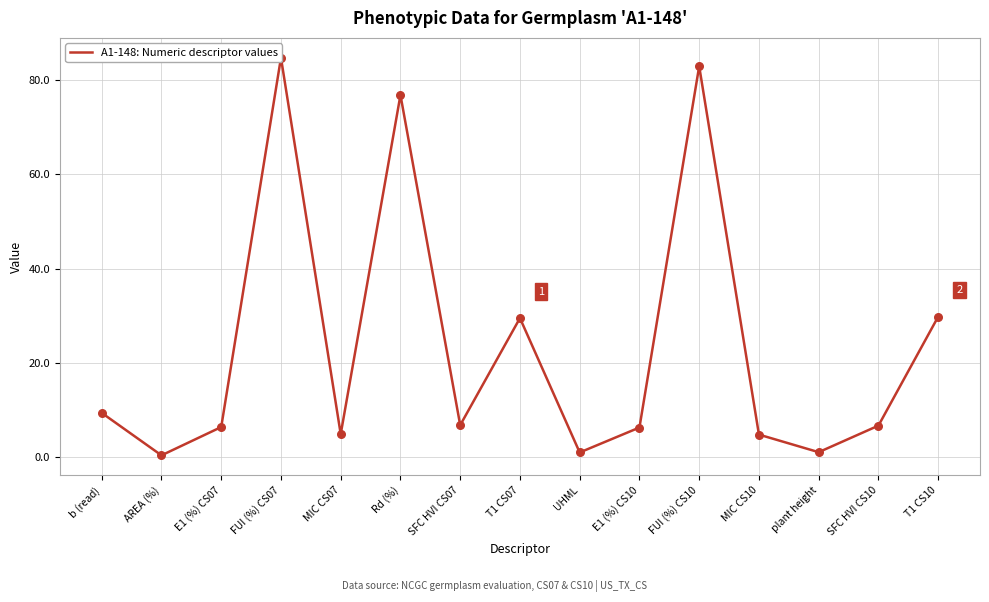

What is the change in value from Rd (%) to UHML?

-75.8